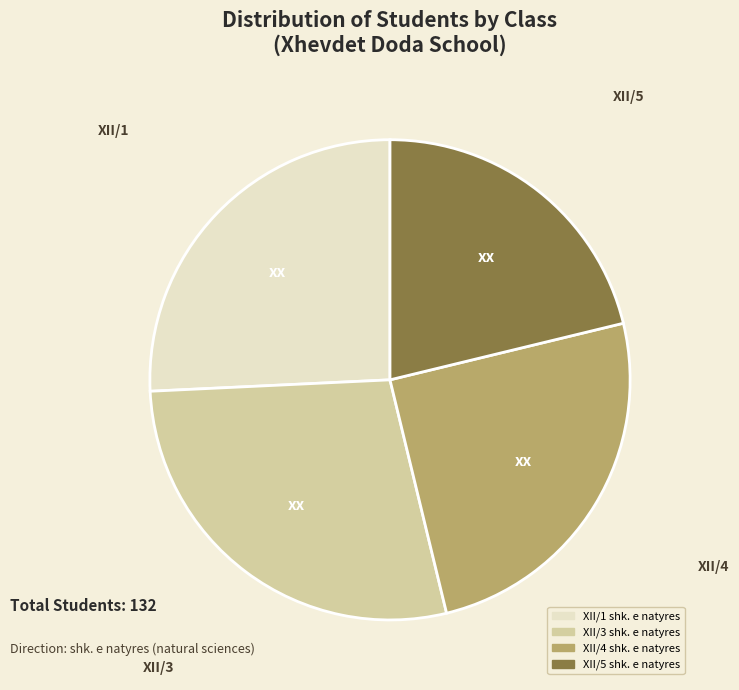

Which has a higher value, XII/5 or XII/4?

XII/4